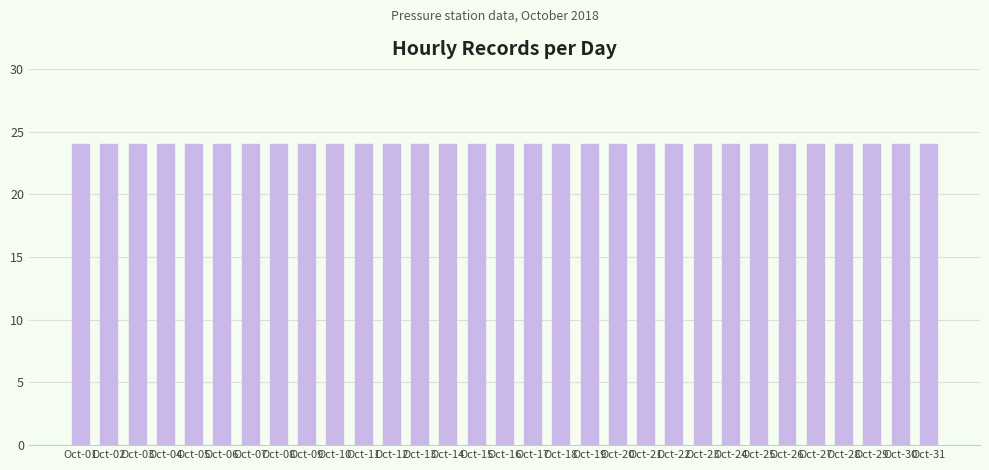

The value at 07:00 is 475. True or false?

False